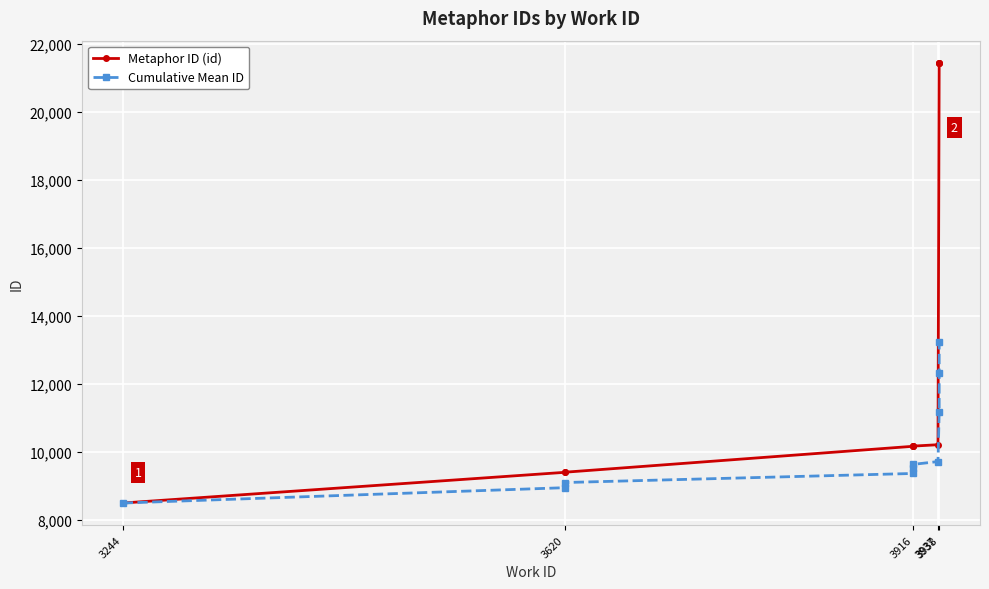

The value of Metaphor ID (id) at 3916 is 10171.0. True or false?

True